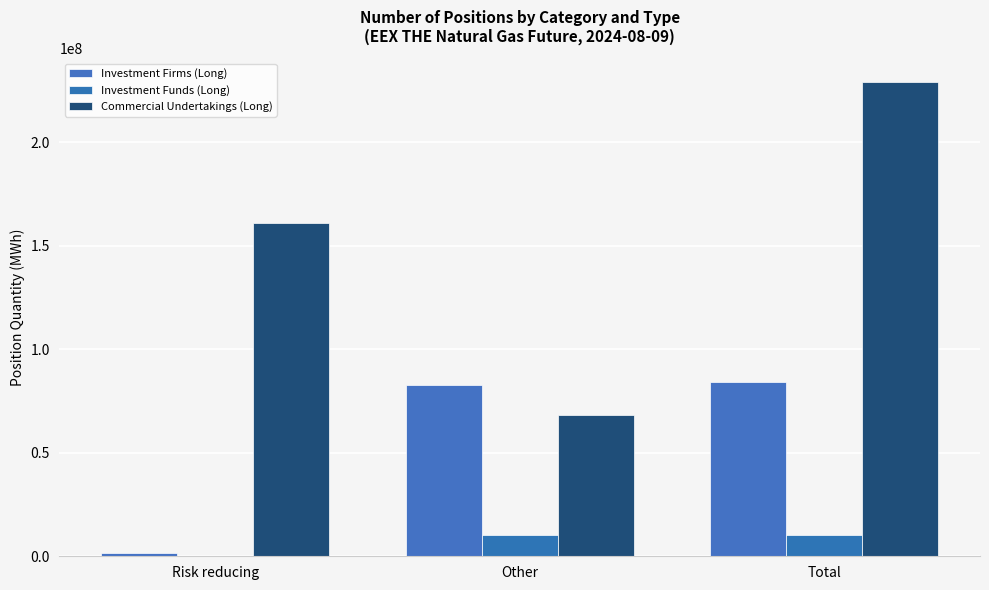

What position from the left is Risk reducing?

1